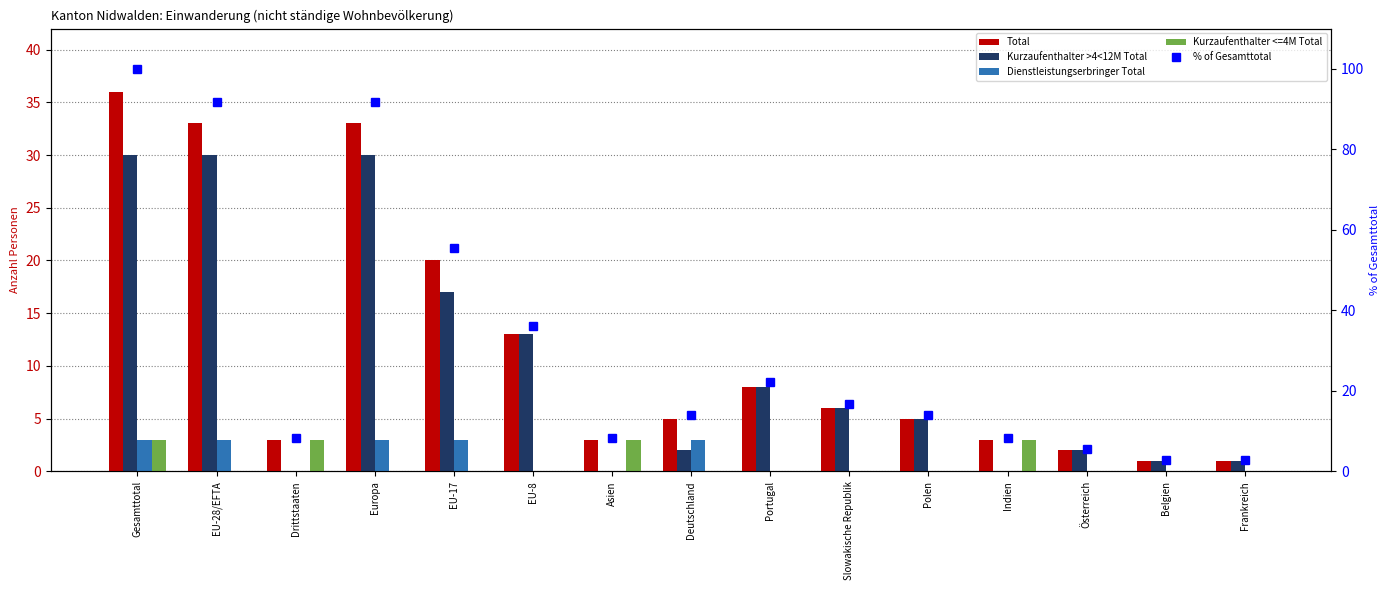

Rank the categories by Dienstleistungserbringer Total value from lowest to highest.

Drittstaaten, EU-8, Asien, Portugal, Slowakische Republik, Polen, Indien, Österreich, Belgien, Frankreich, Gesamttotal, EU-28/EFTA, Europa, EU-17, Deutschland